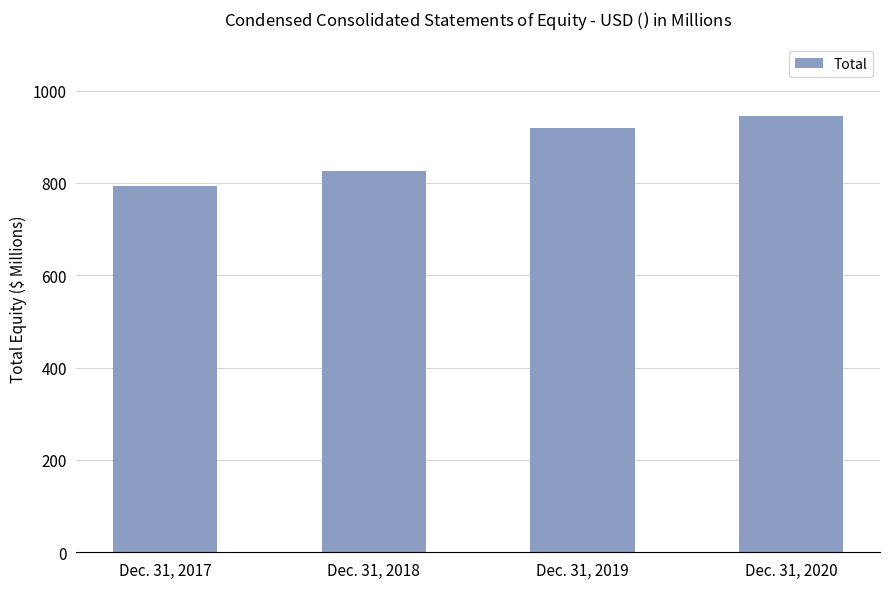

How many values are below 918?

2